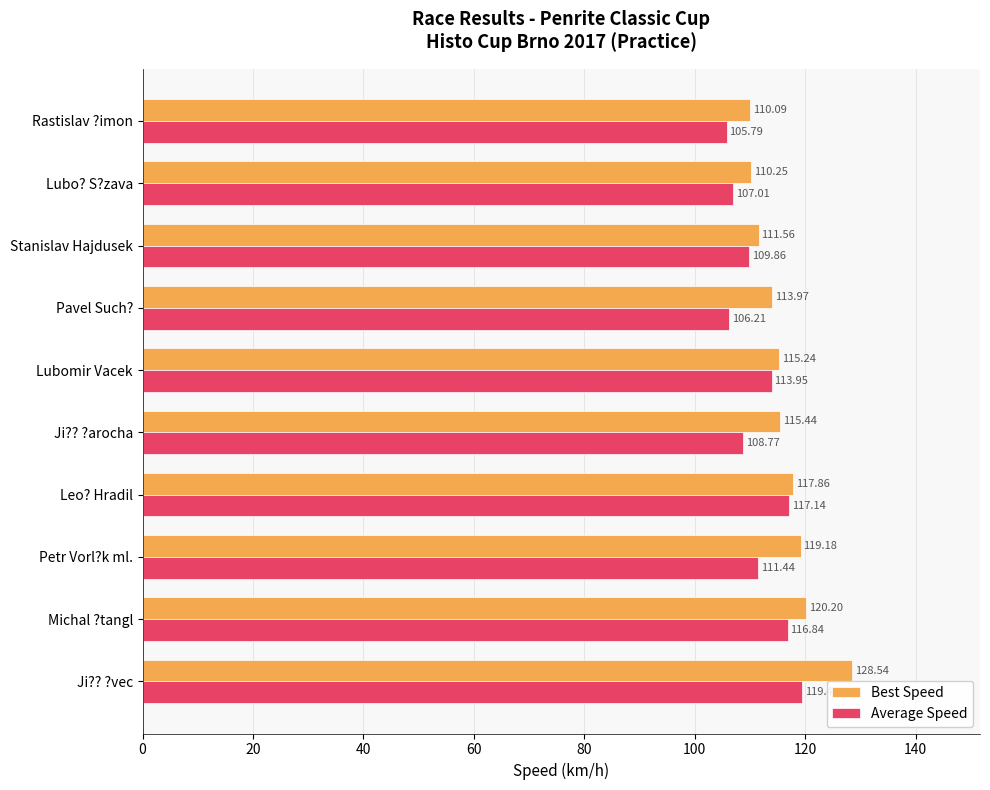

At which category is the sum across all series the highest?

Ji?? ?vec